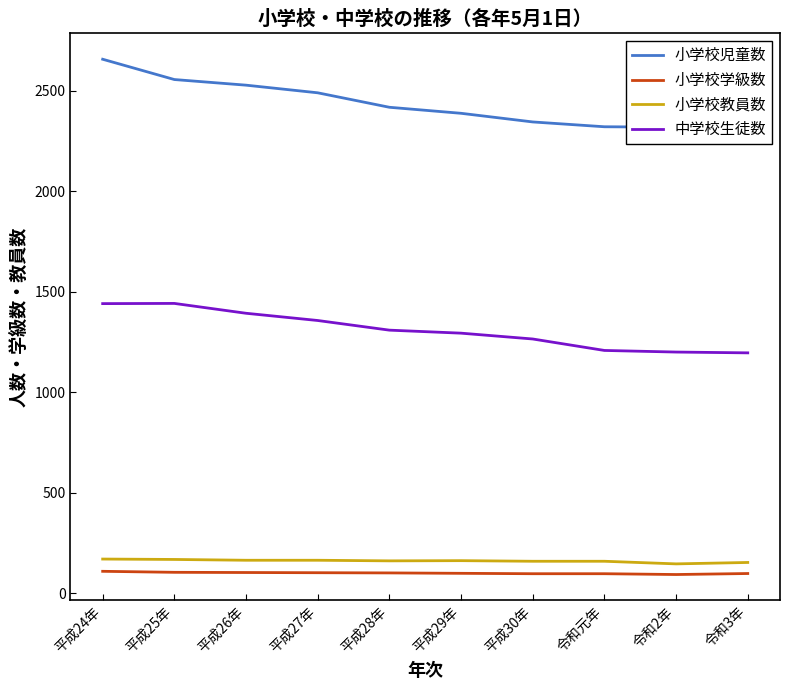

What is the difference between the maximum and minimum values in the 小学校教員数 series?

24